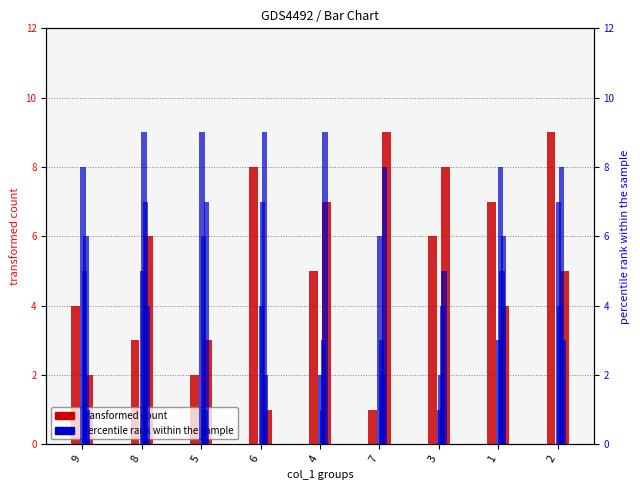

What is the maximum value shown in the chart?

9